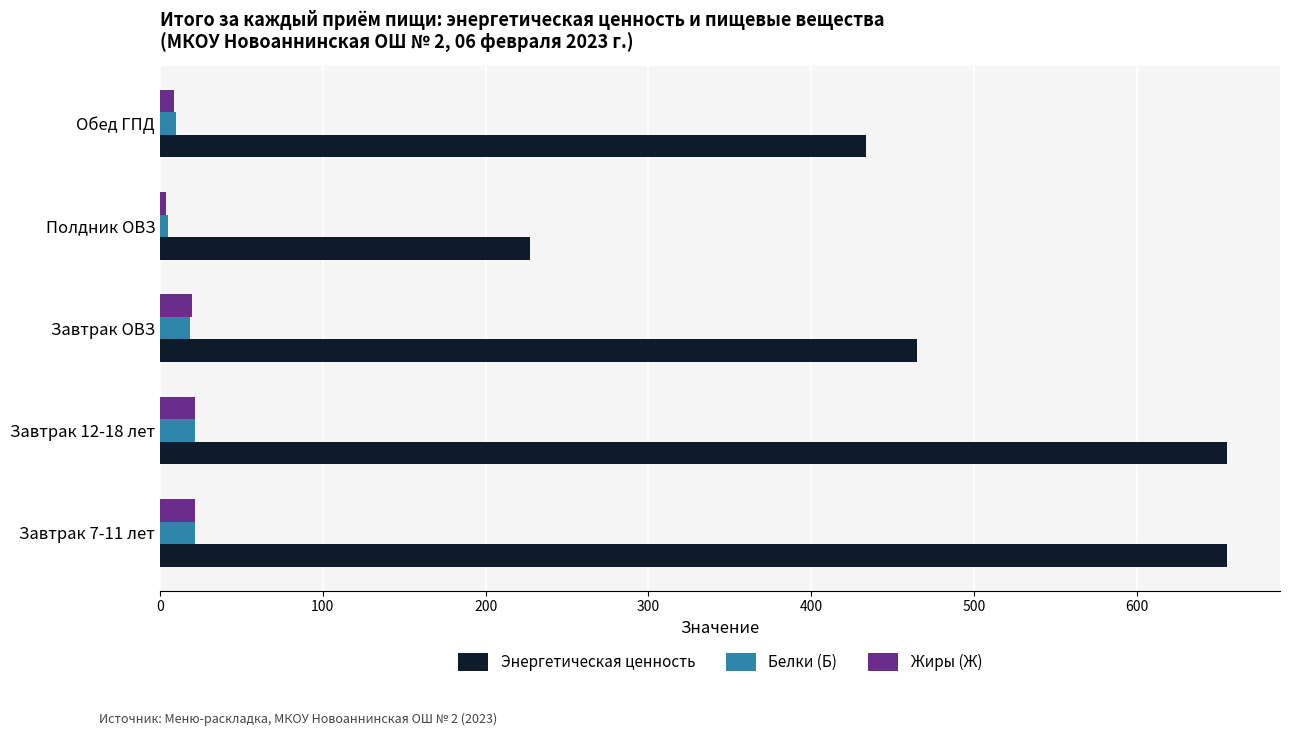

At how many categories does at least one series exceed 215?

5